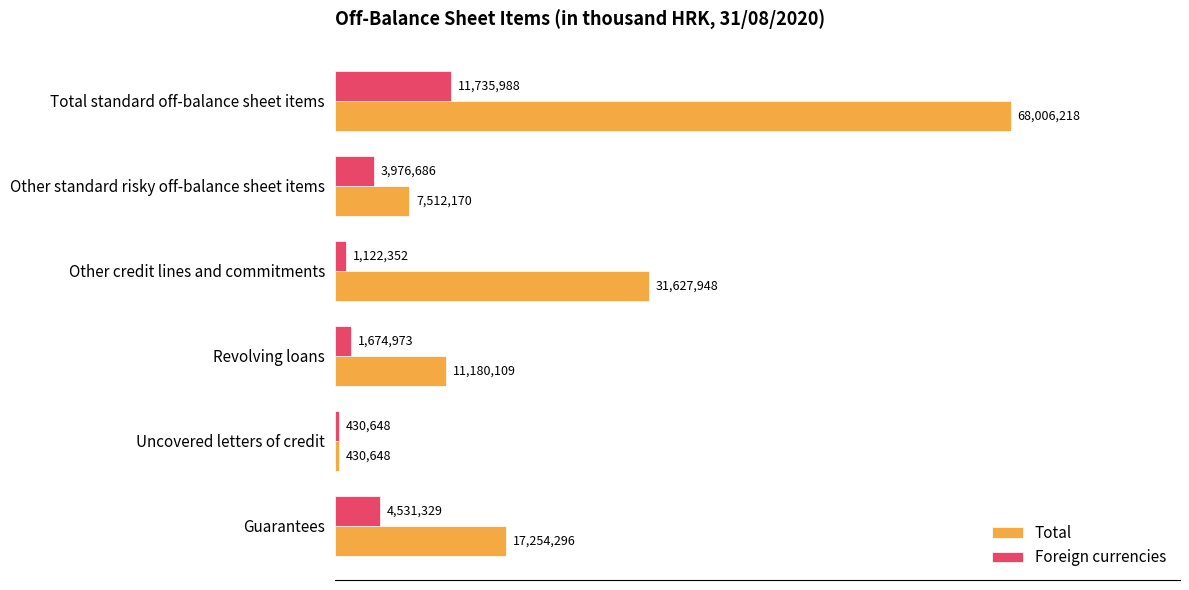

What are all the series names shown in the legend?

Total, Foreign currencies